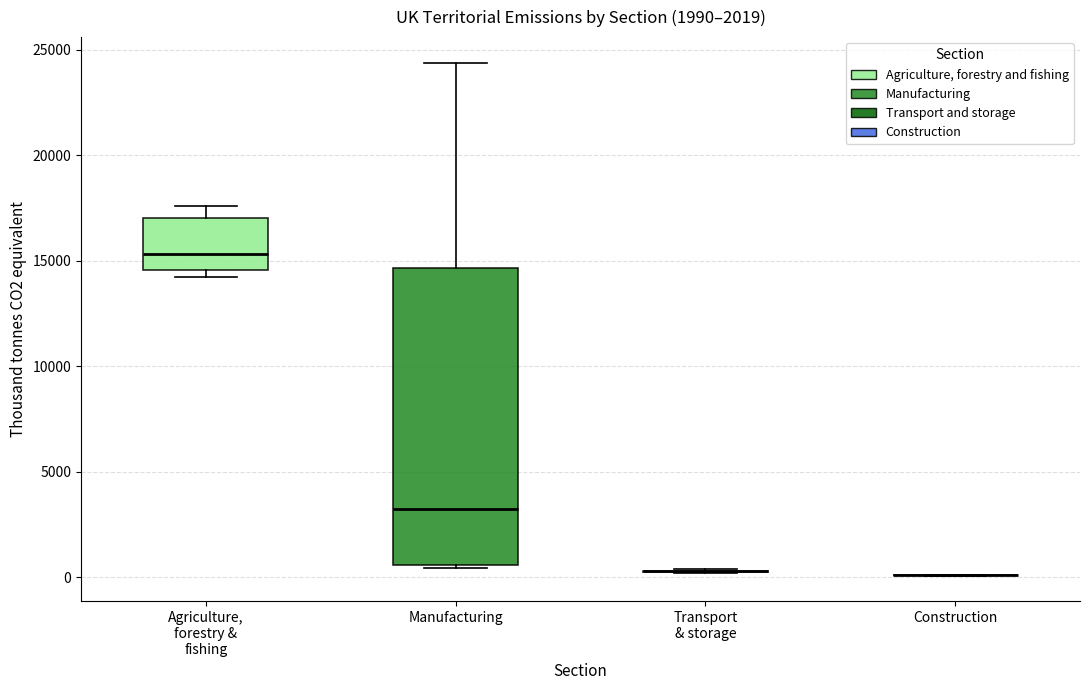

Reading left to right, transcribe this box plot: for each box, give where its median line is, the range the box spans, and where its two whiskers end, as read against the y-axis. The values are not printed on the chart, so give them approximately, as read against the axis.

Agriculture, forestry & fishing: median 15500, box 14500 to 17000, whiskers 14000 to 17500
Manufacturing: median 3500, box 500 to 14500, whiskers 500 to 24500
Transport & storage: box collapsed to a line at 500, whiskers 0 to 500
Construction: box collapsed to a line at 0, whiskers 0 to 0